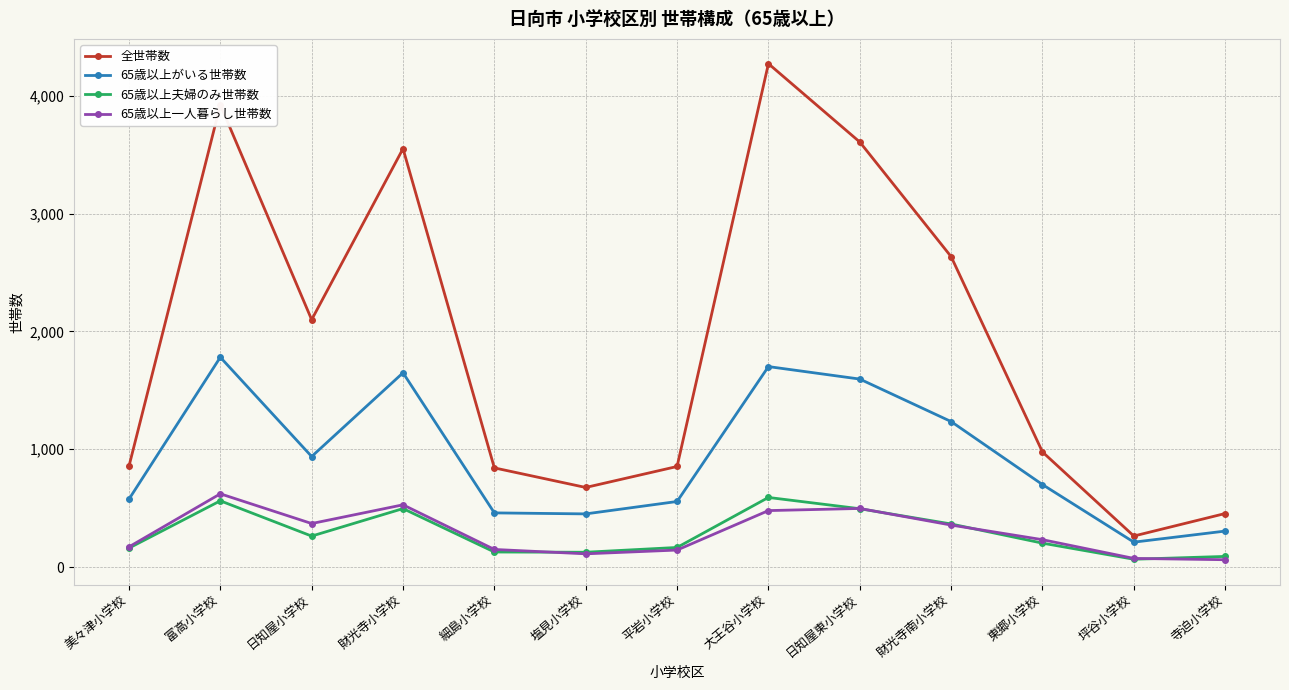

Between 大王谷小学校 and 坪谷小学校, which series saw the biggest shift?

全世帯数